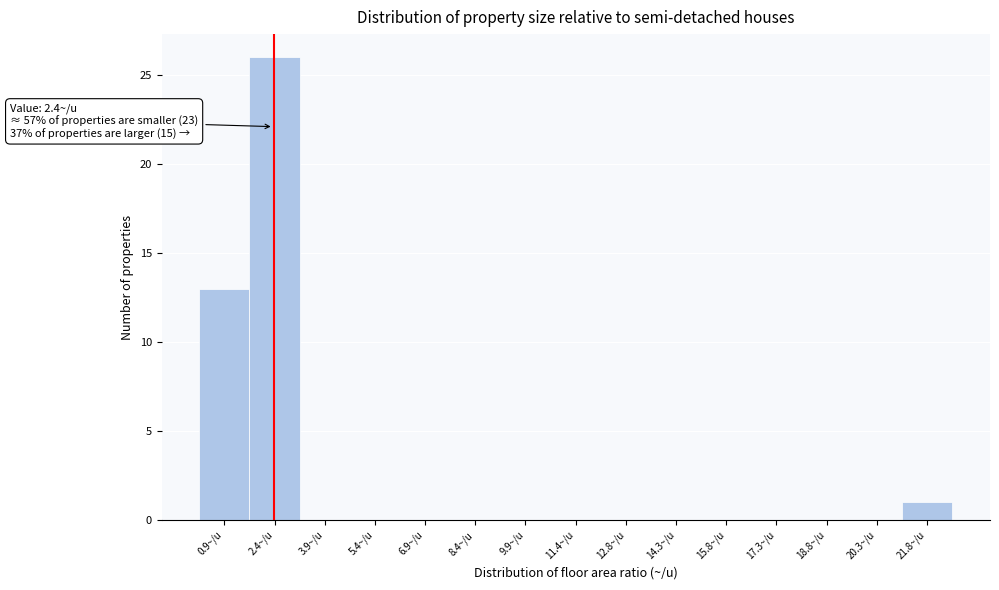

Over which range of the x-axis is the bar tallest?

1.6 to 3.2